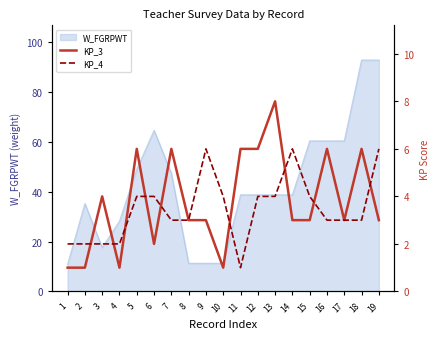

What is the difference between the maximum and minimum values in the KP_3 series?

7